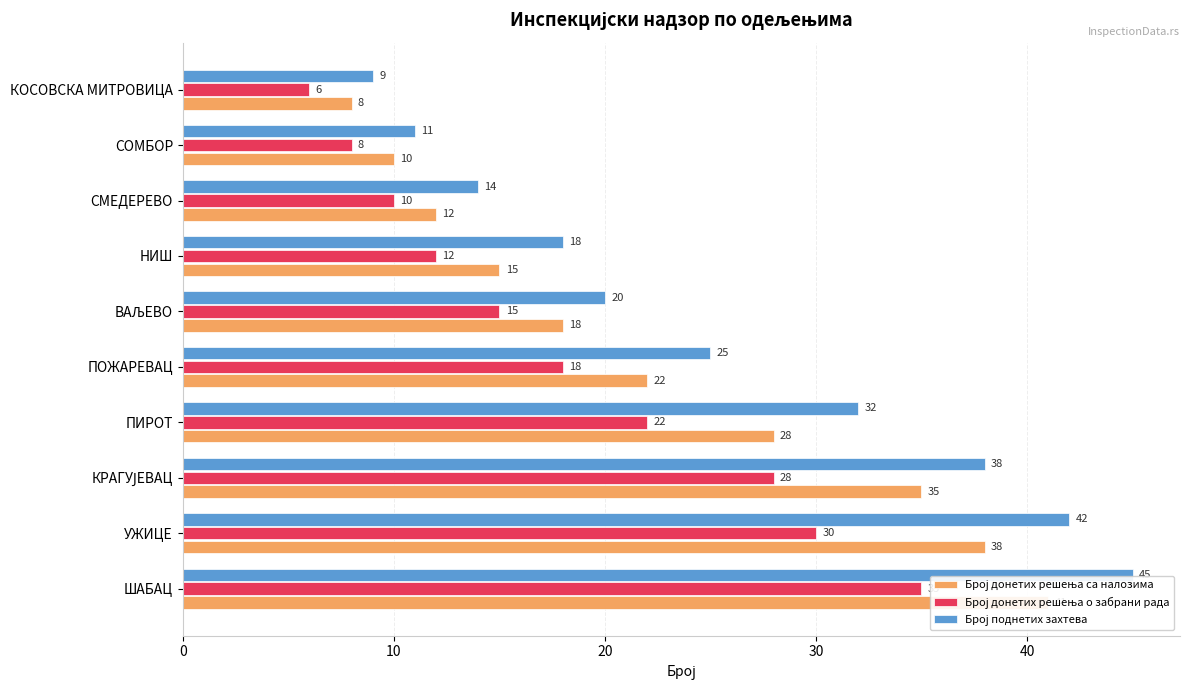

What is the label of the 7th bar from the right?

ПИРОТ